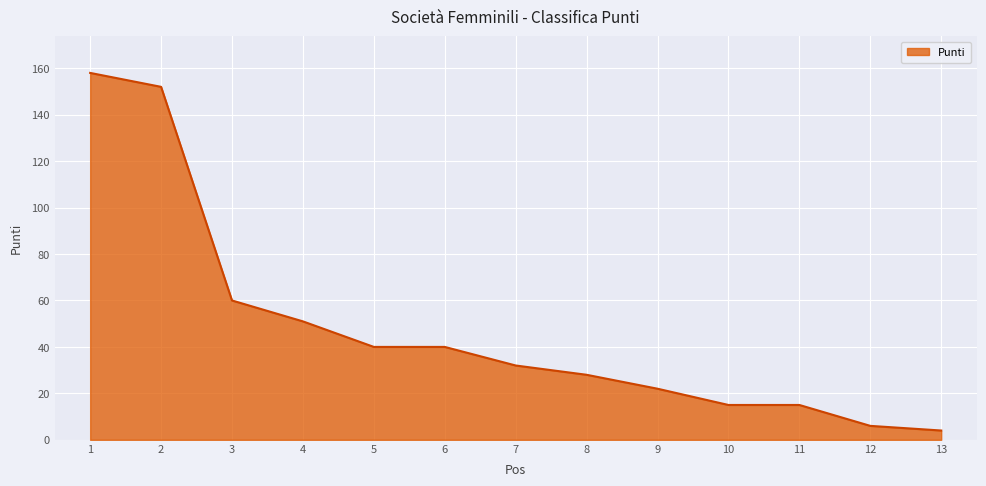

What is the difference between the maximum and minimum values?

154